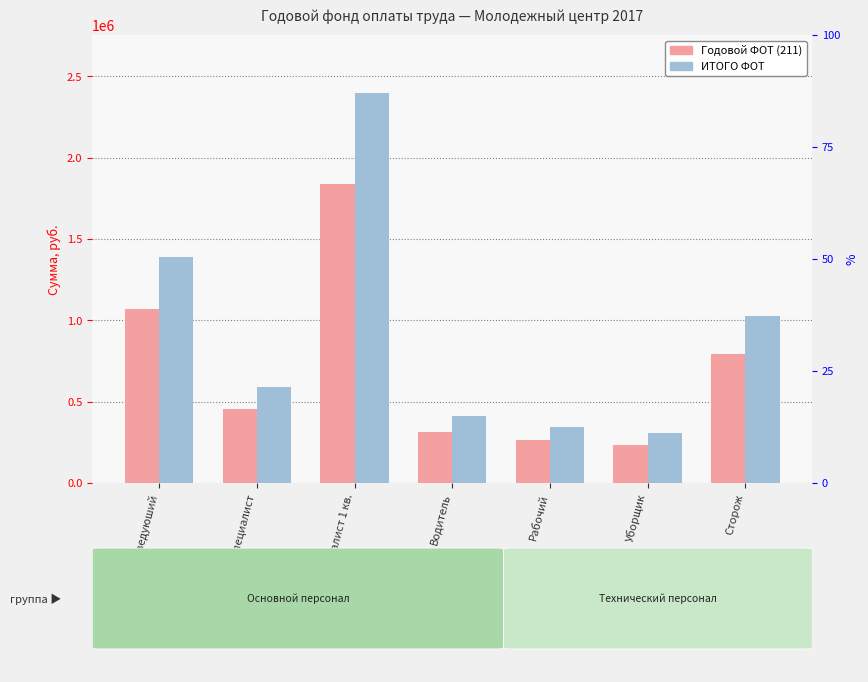

Which series has the largest total across all categories?

ИТОГО ФОТ